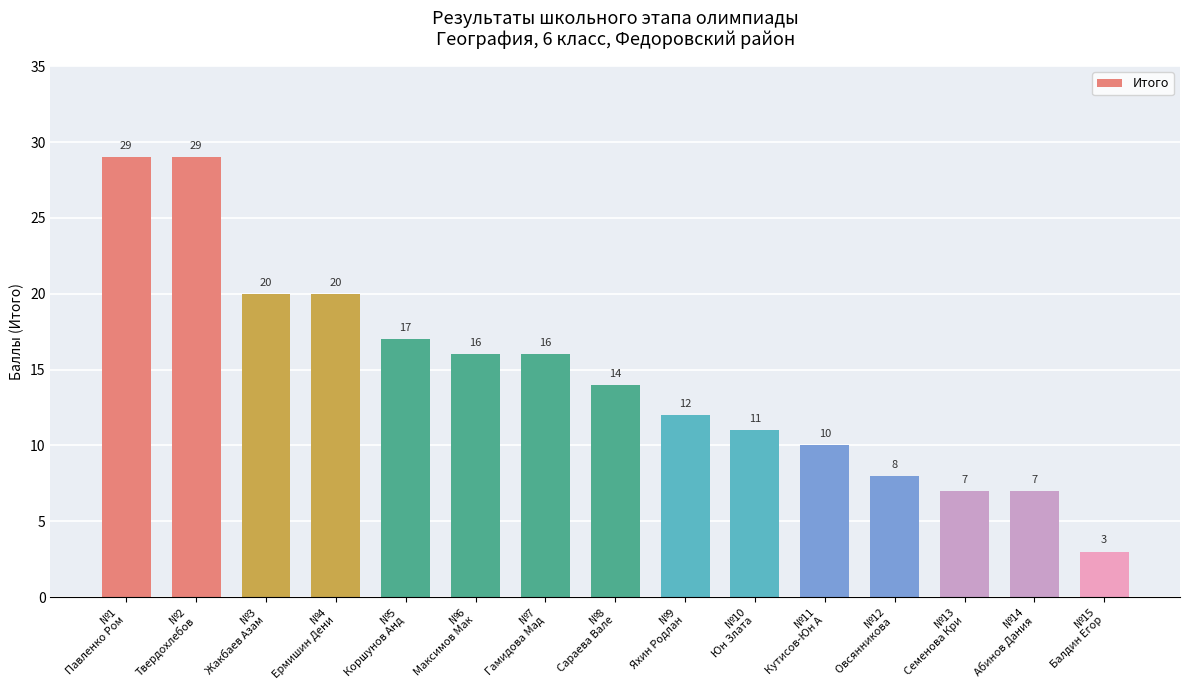

What is the minimum value shown in the chart?

3